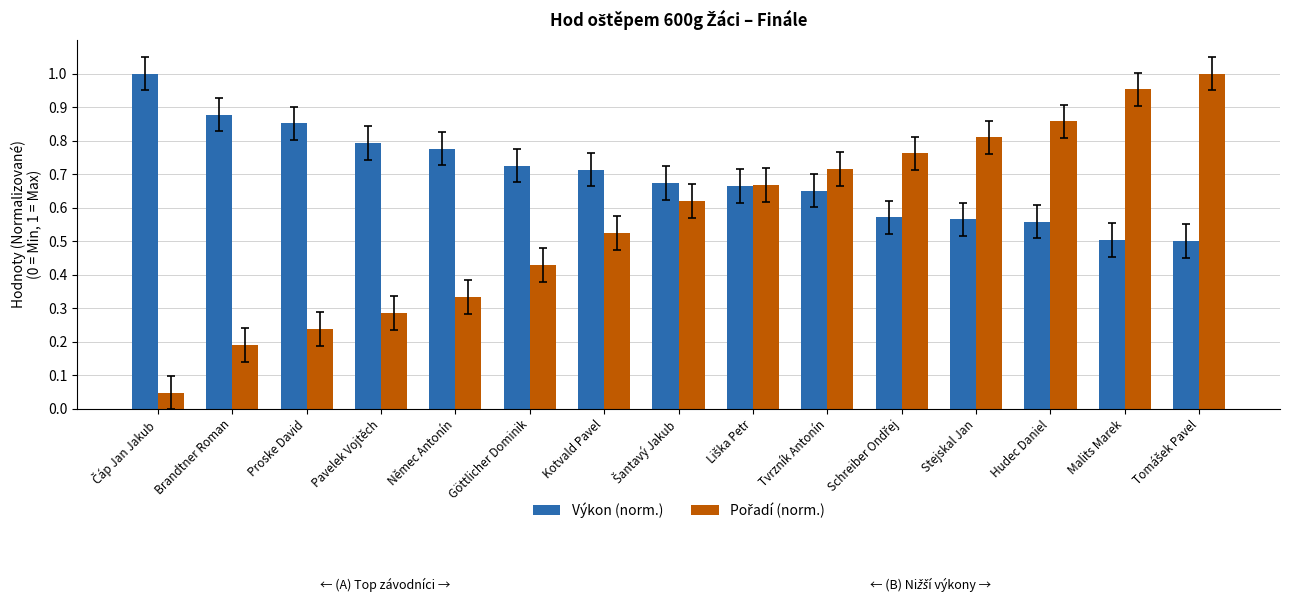

True or false: Výkon (norm.) has a value of 0.4 at Stejskal Jan.

False